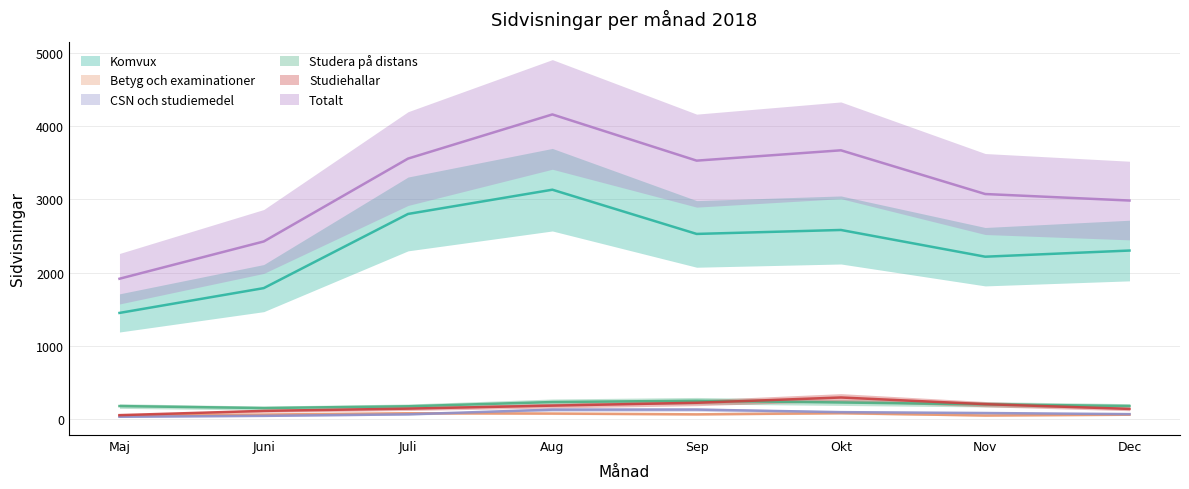

Between Aug and Sep, which series saw the biggest shift?

Totalt